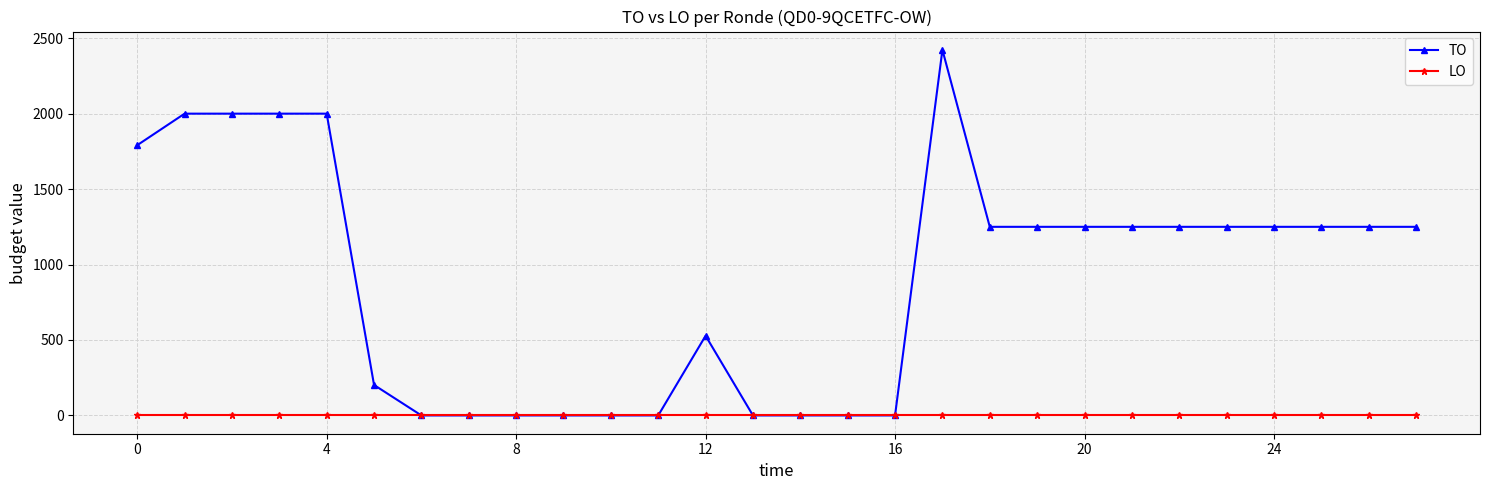

What is the sum of all TO values?

25444